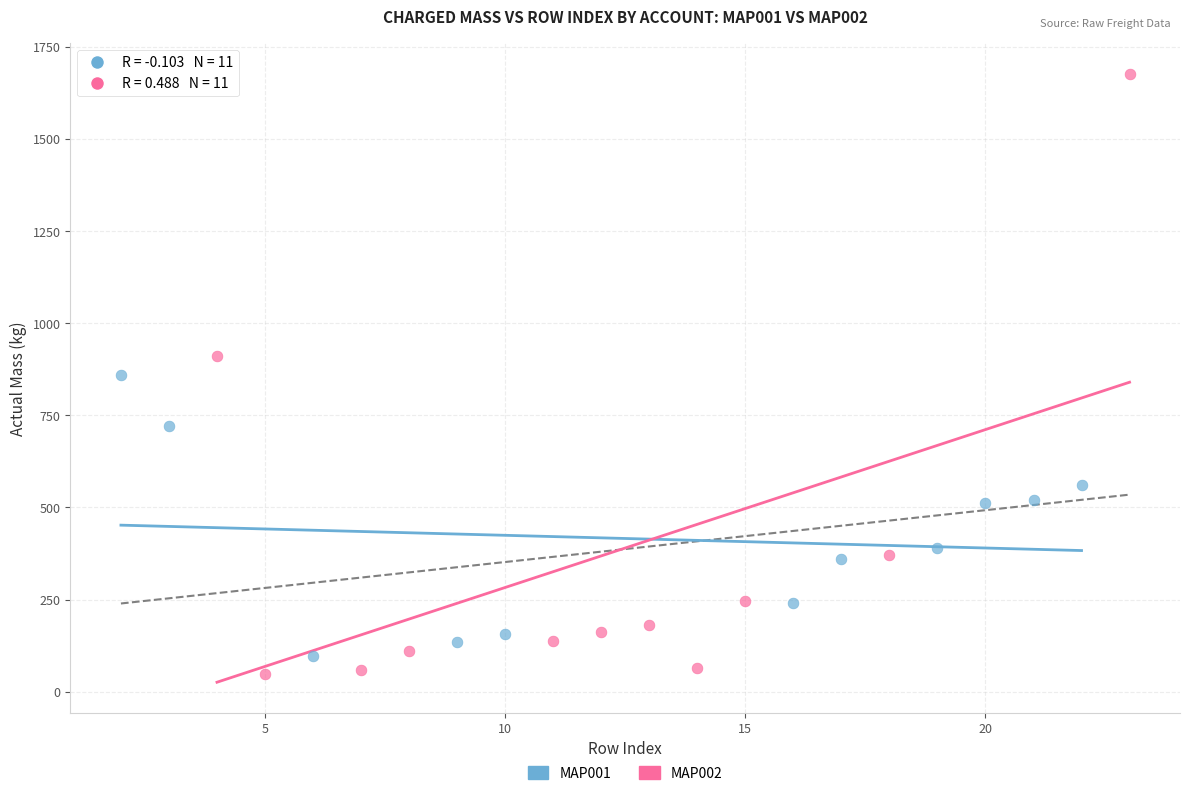

Which series has the largest Y range (max minus min)?

MAP002